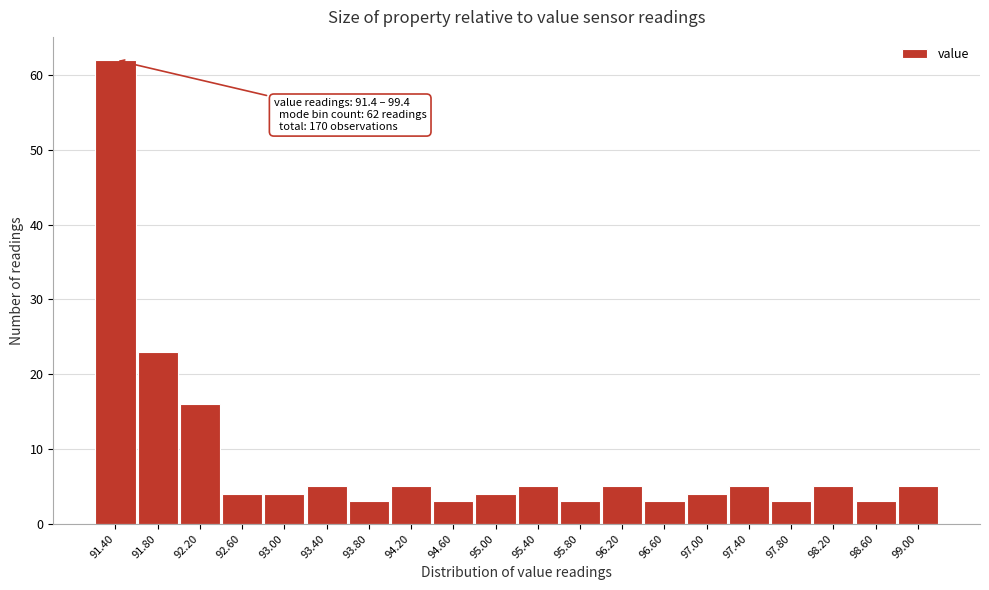

Reading left to right, extract all data points from this chart.

62	23	16	4	4	5	3	5	3	4	5	3	5	3	4	5	3	5	3	5